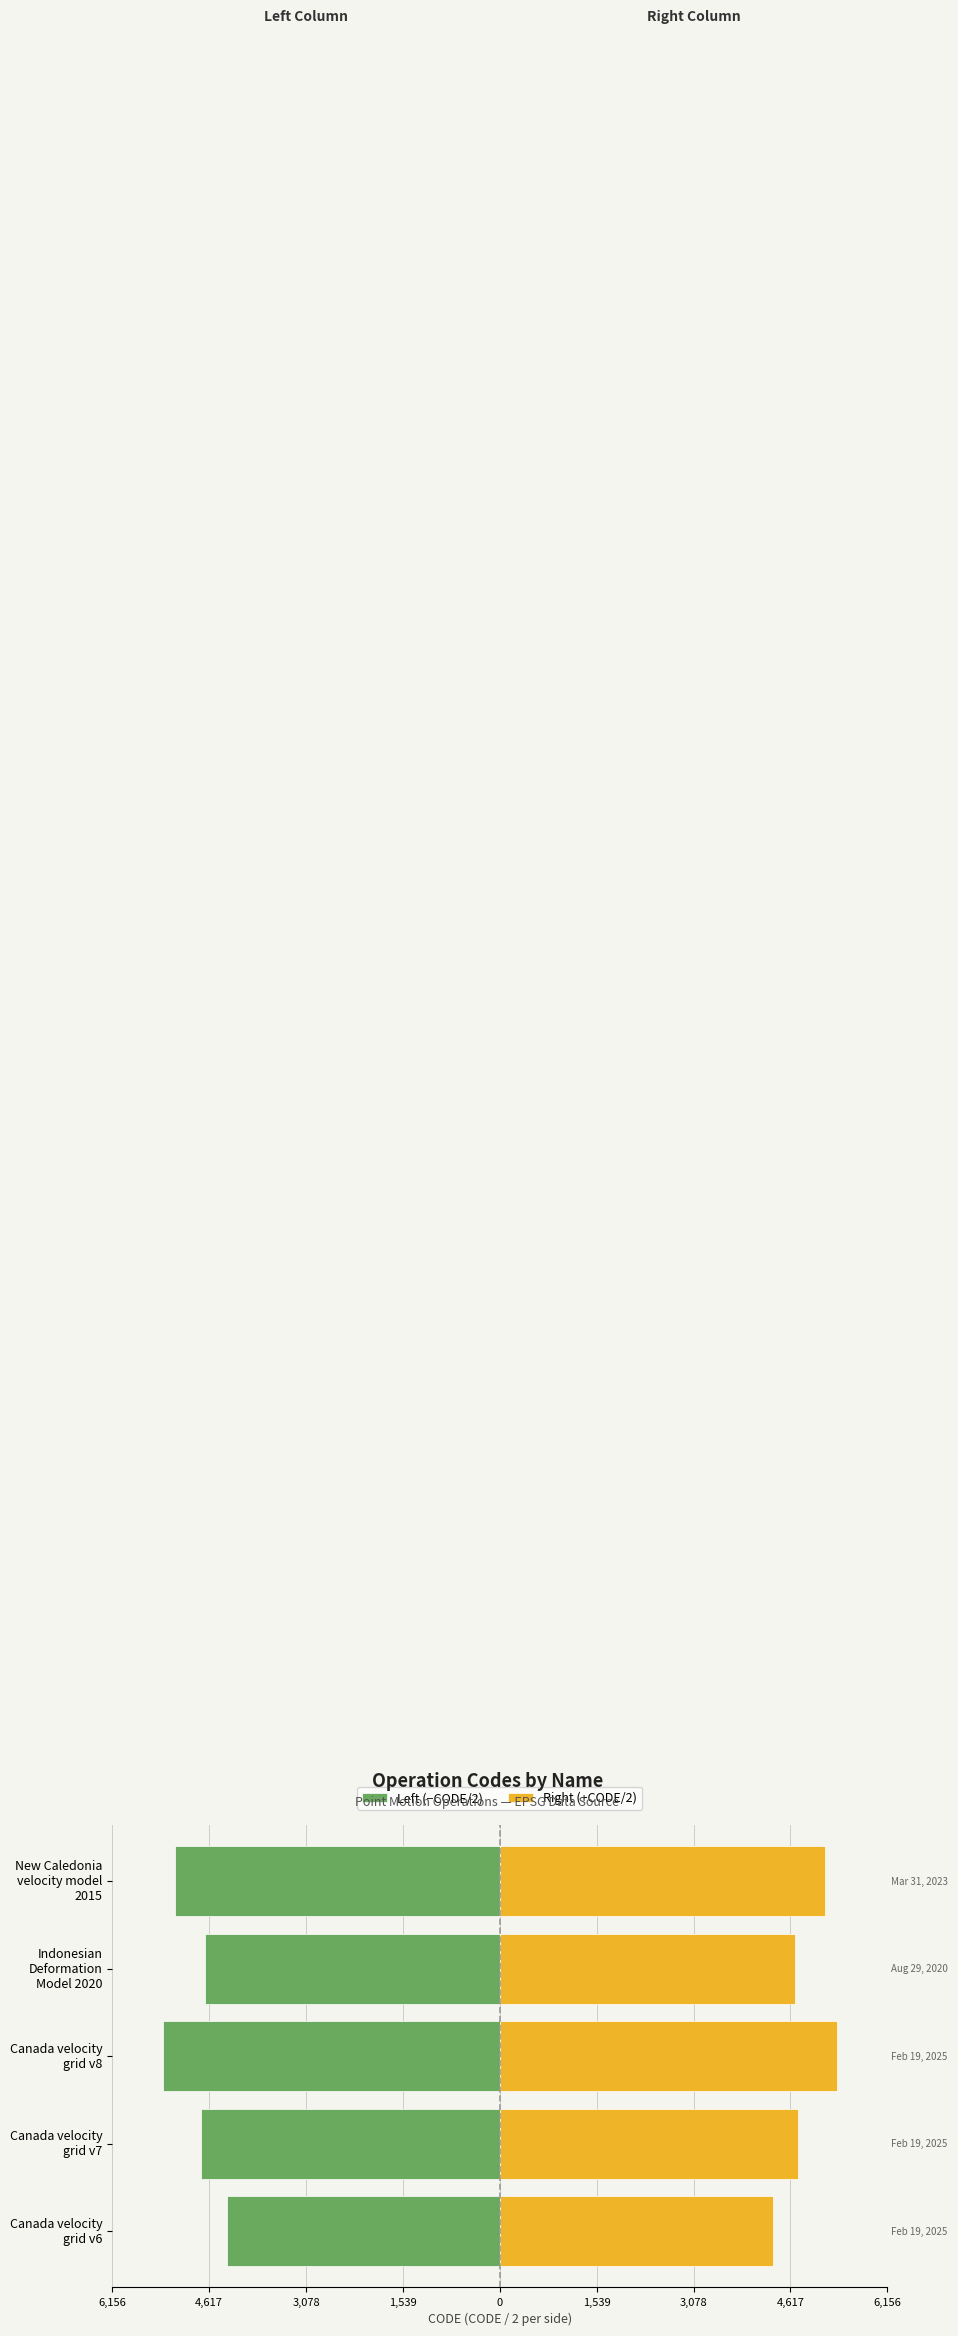

What is the greatest value displayed?

5353.5